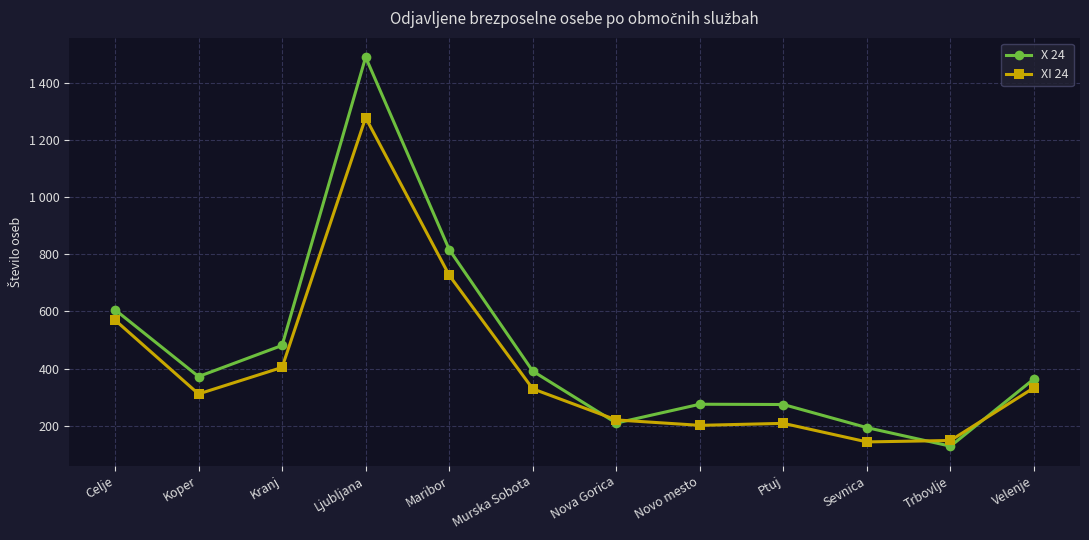

Which category has the highest value across all series?

Ljubljana